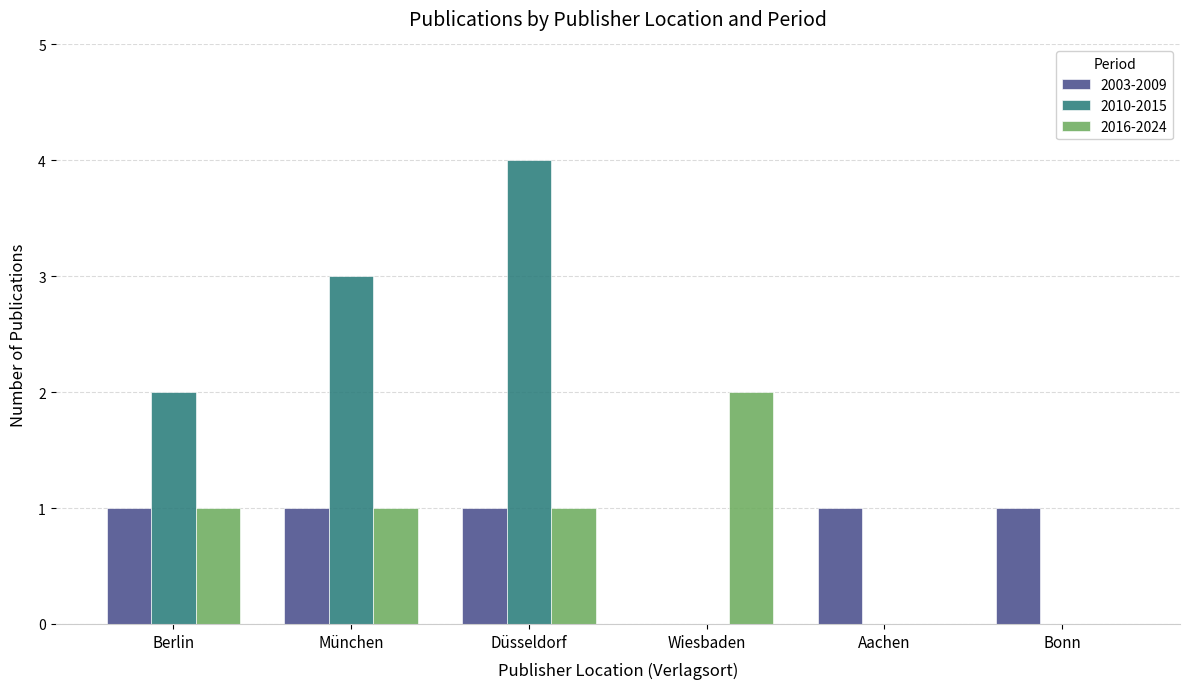

Reading left to right, what are all the values shown in this chart?

2003-2009: Berlin=1	München=1	Düsseldorf=1	Wiesbaden=0	Aachen=1	Bonn=1
2010-2015: Berlin=2	München=3	Düsseldorf=4	Wiesbaden=0	Aachen=0	Bonn=0
2016-2024: Berlin=1	München=1	Düsseldorf=1	Wiesbaden=2	Aachen=0	Bonn=0